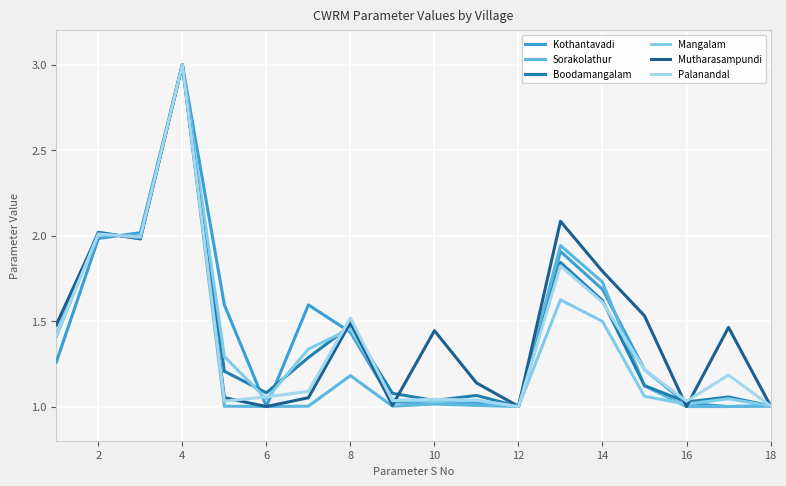

Is this an area chart (filled region under the line)?

No